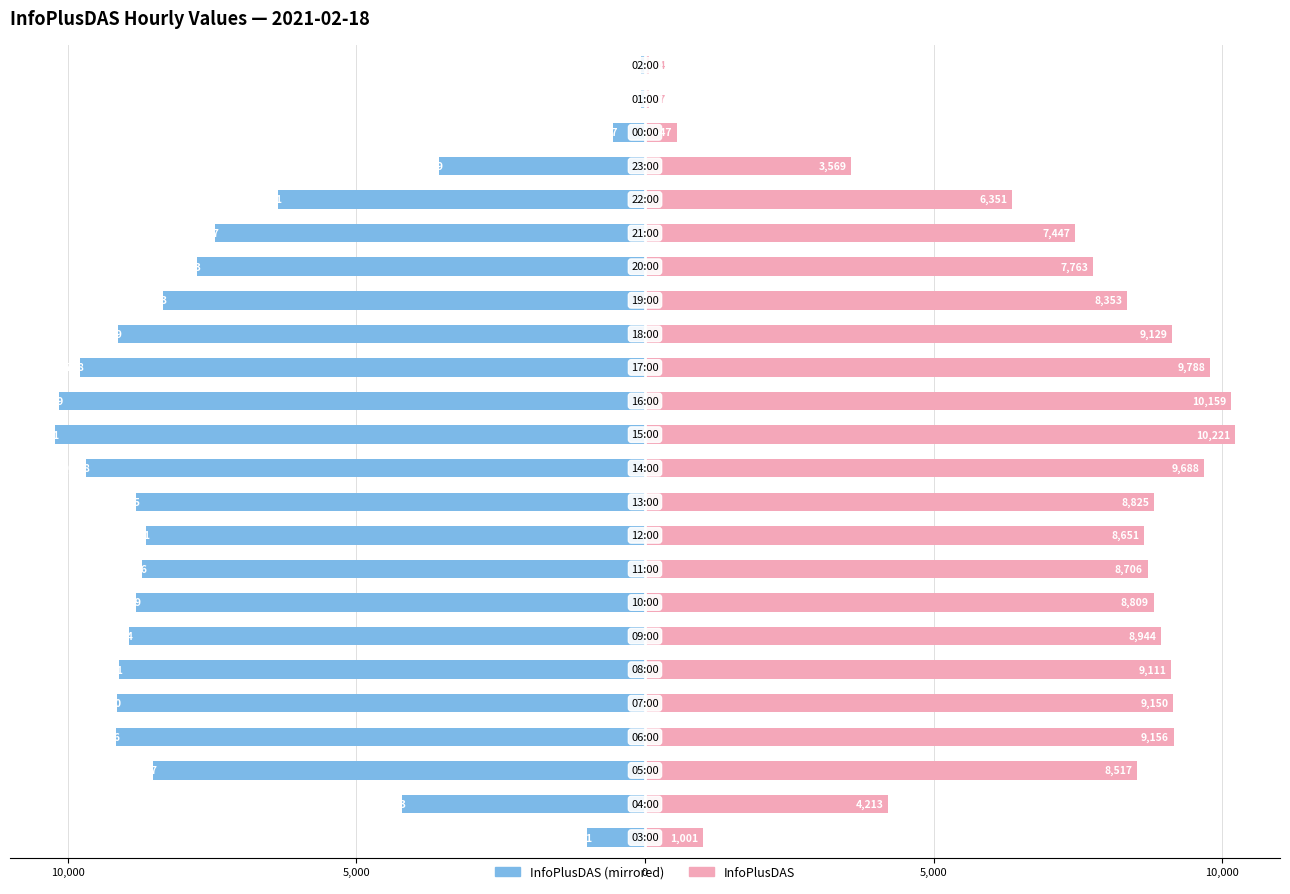

At how many categories does at least one series exceed -9389?

24